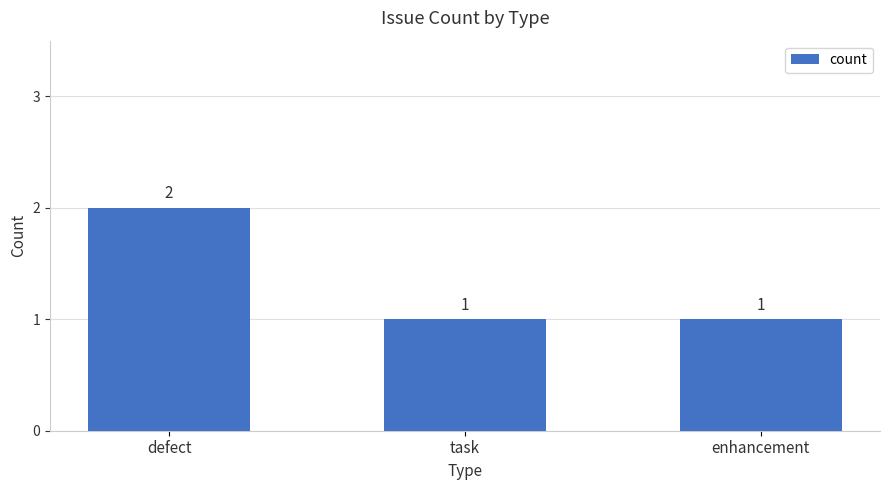

What is the sum of all values?

4